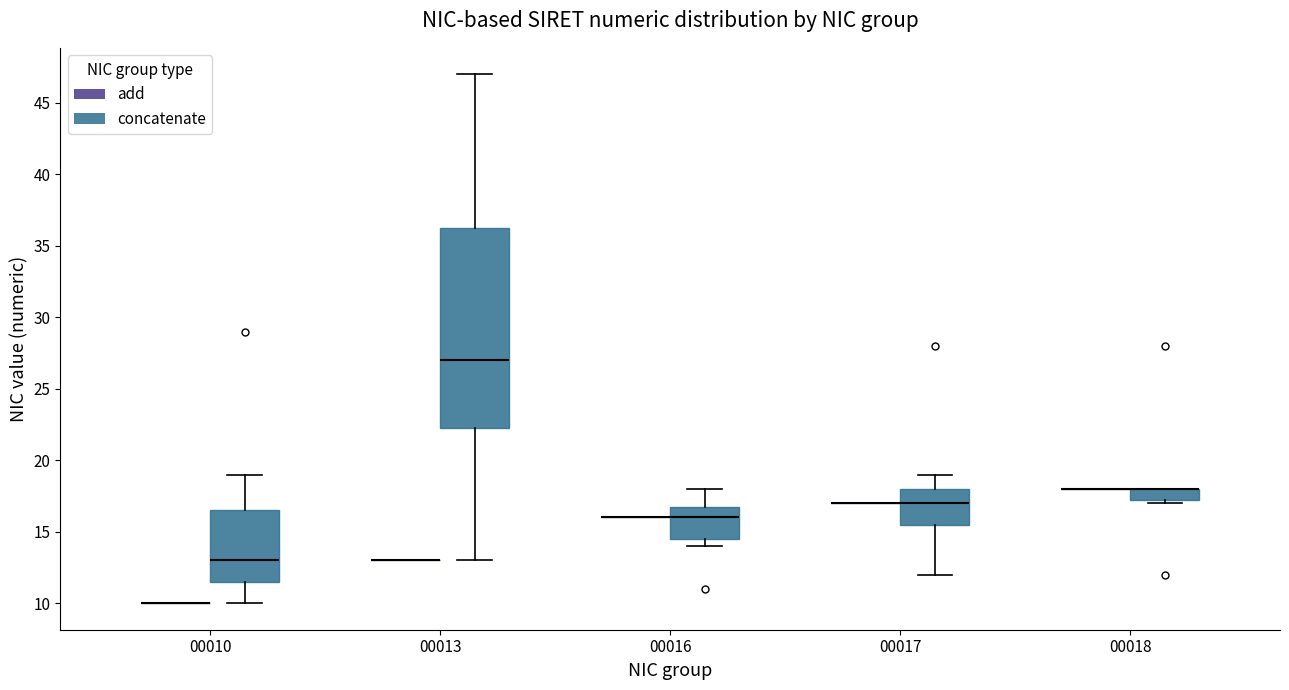

Comparing the boxes themselves (not the whiskers), which one is the tallest?

00013 (concatenate)